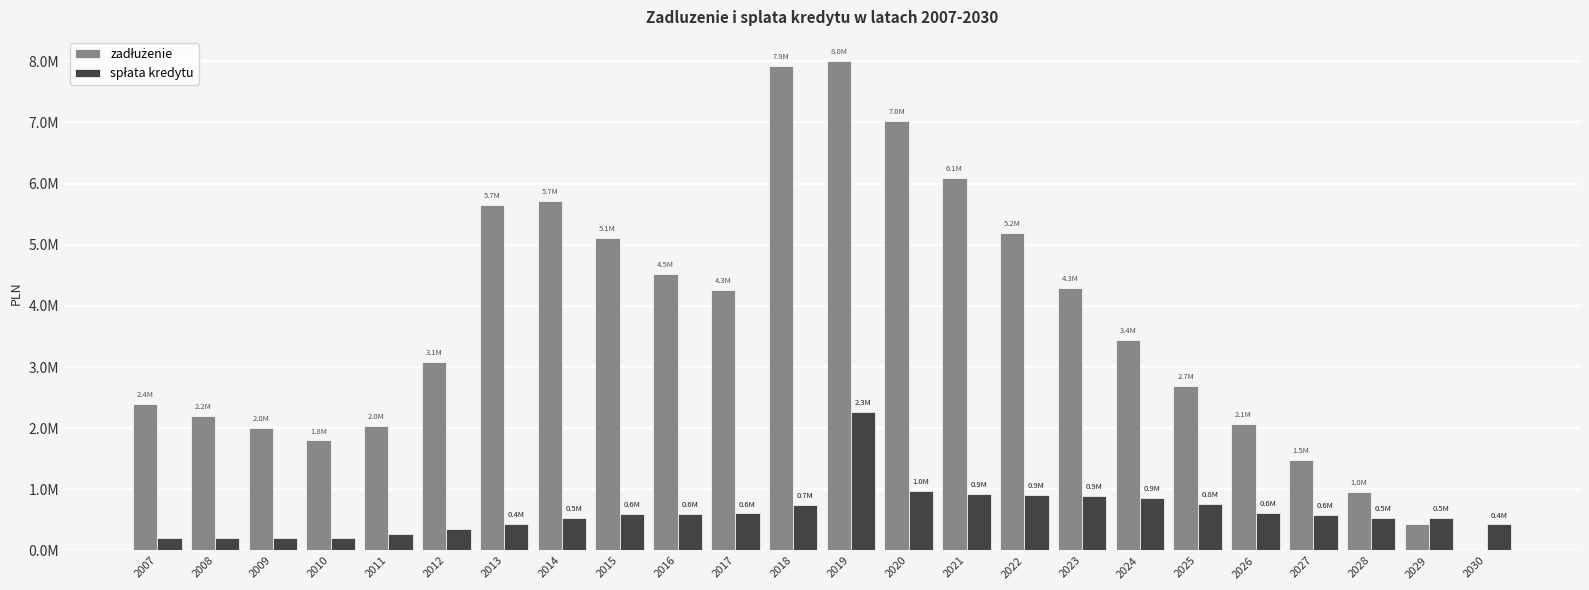

Does the chart contain stacked bars?

No